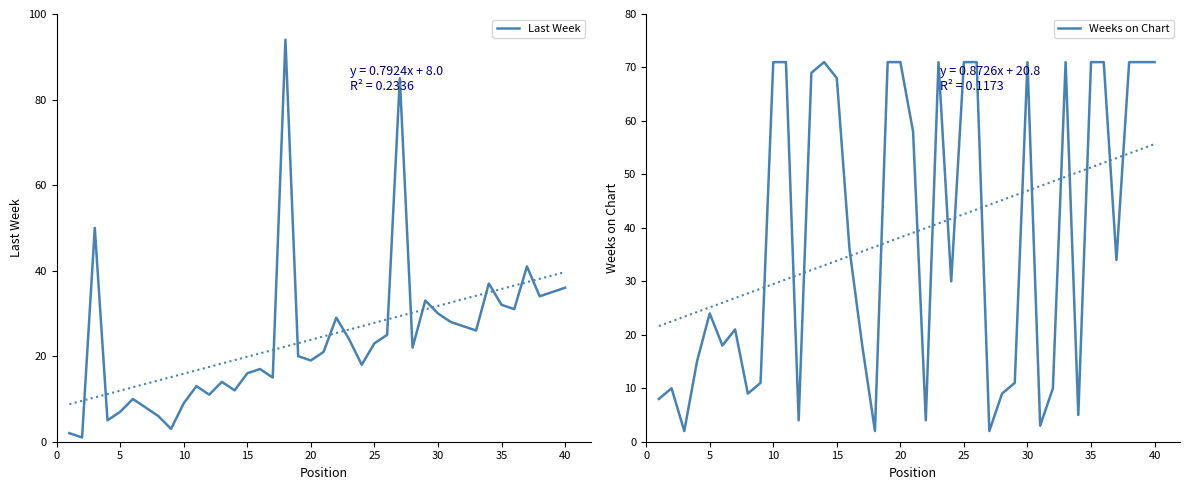

Is it true that Last Week equals 41 at 25?

False